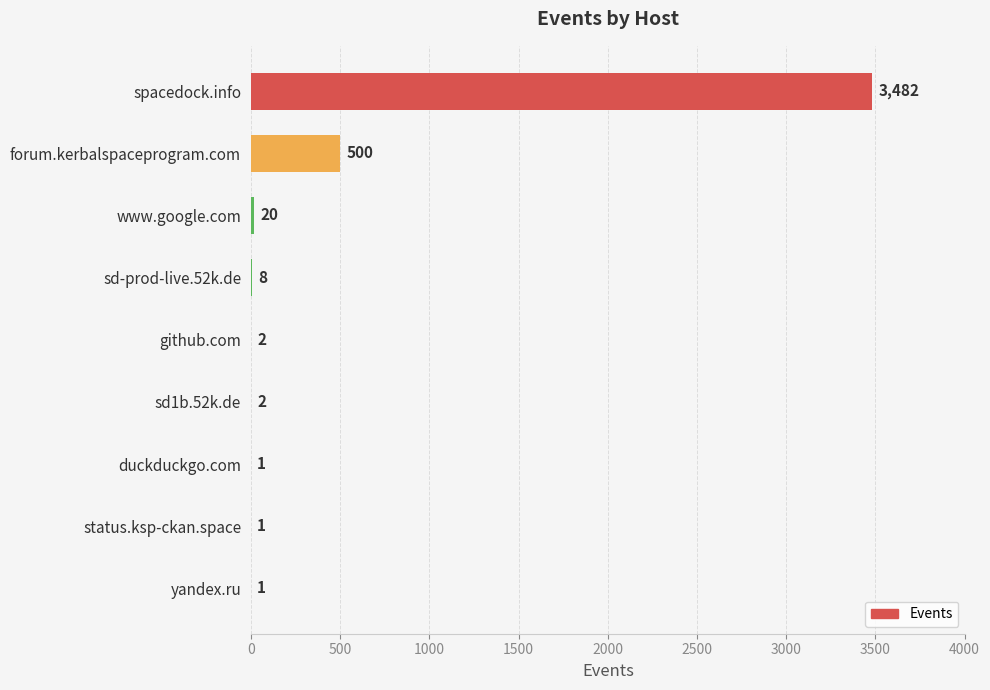

How many distinct data groups are displayed?

1